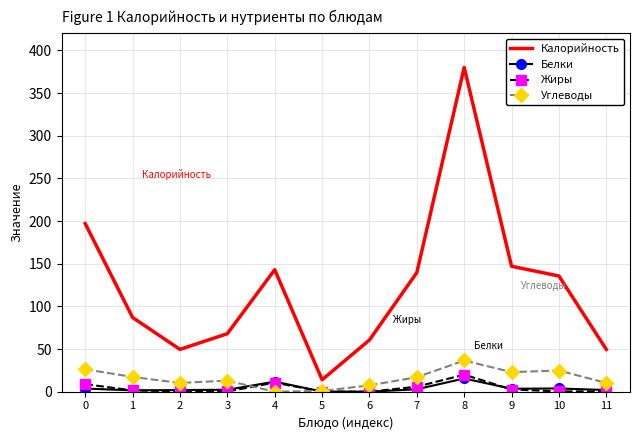

What is the maximum value for Калорийность?

380.0